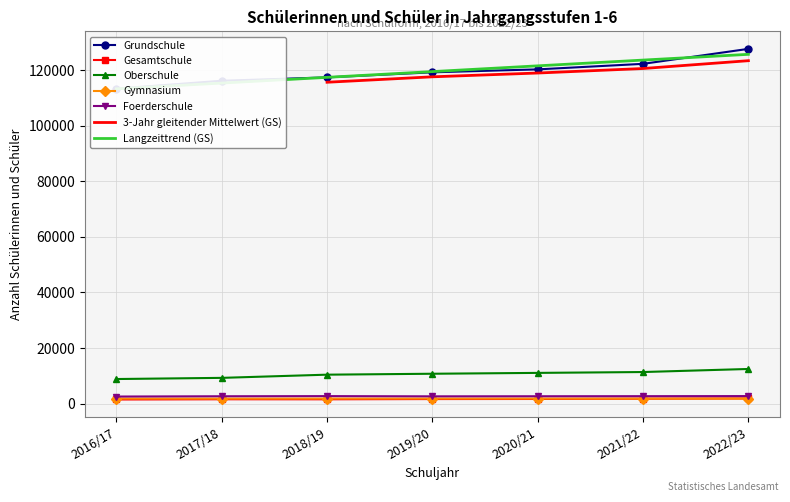

True or false: Gesamtschule and Oberschule intersect in this chart.

False